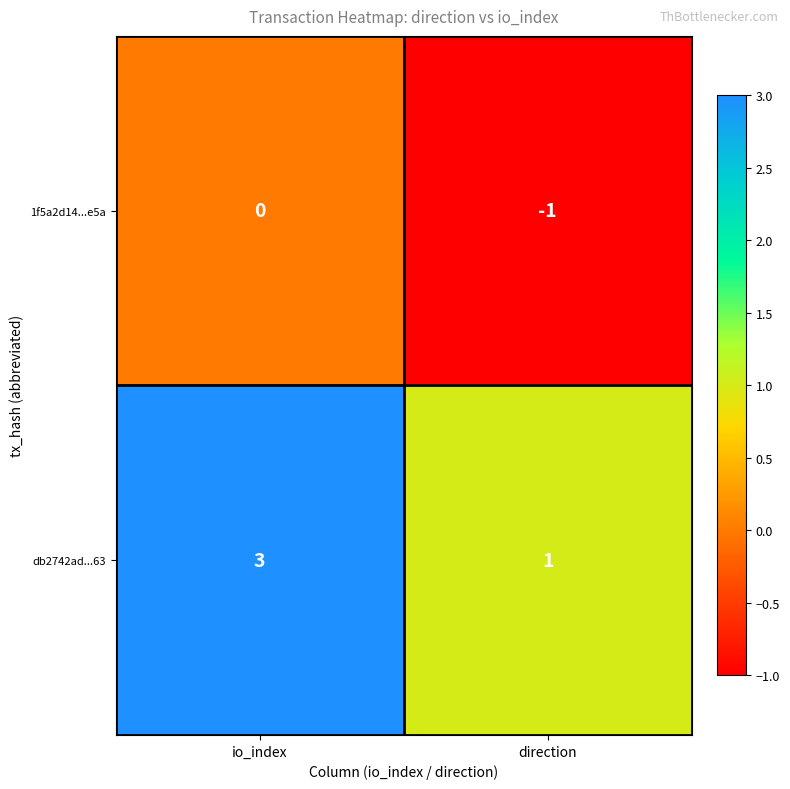

The db2742ad...63 series shows 5 at io_index. True or false?

False